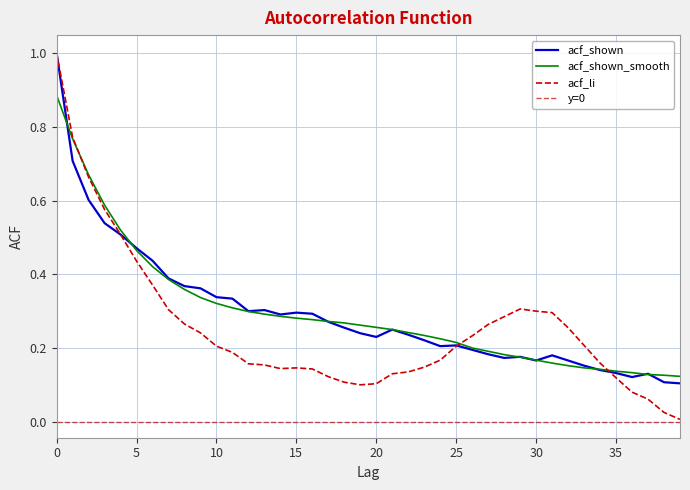

Does the chart have visible grid lines?

Yes